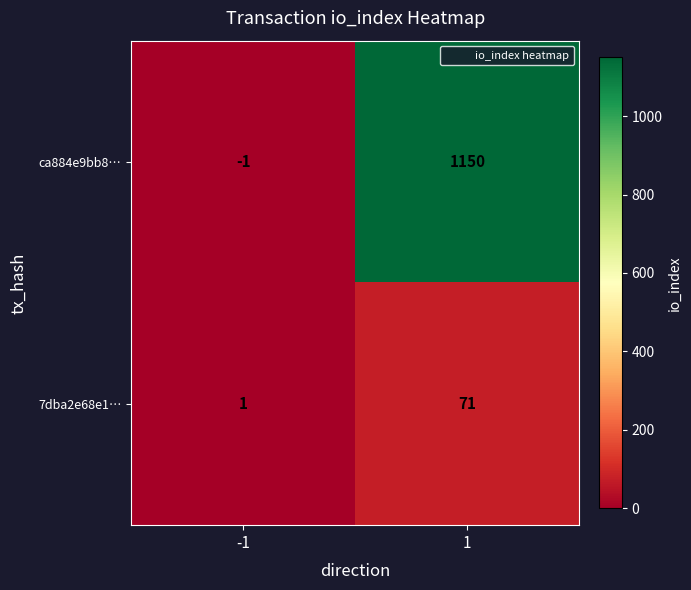

What is the approximate value of ca884e9bb8… at 1, to the nearest 50?

1150